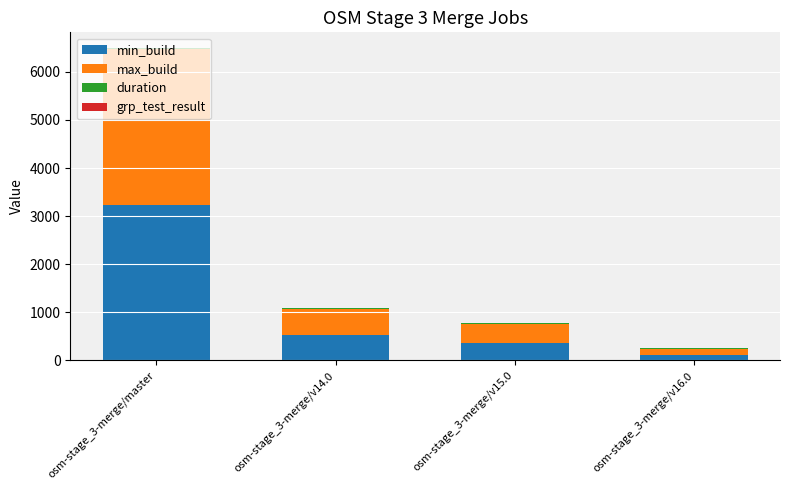

What is the maximum value for min_build?

3228.0